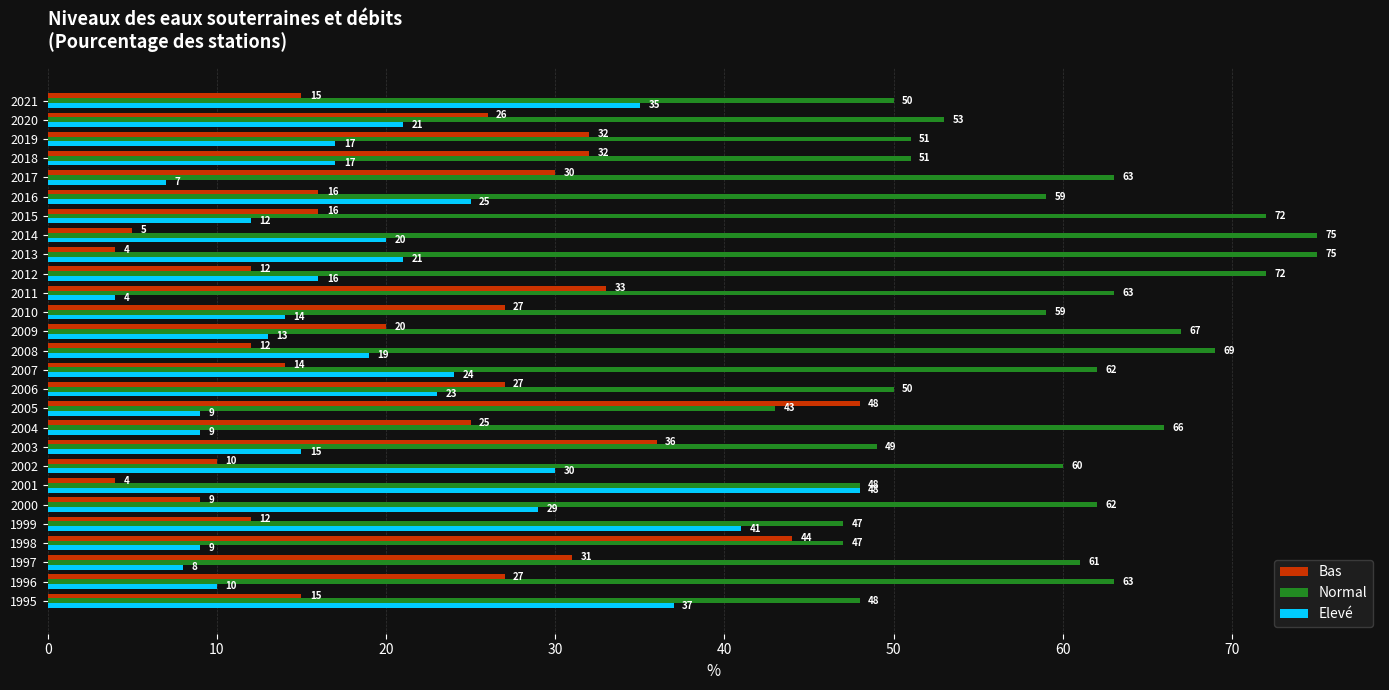

What is the lowest value of the Elevé series?

4